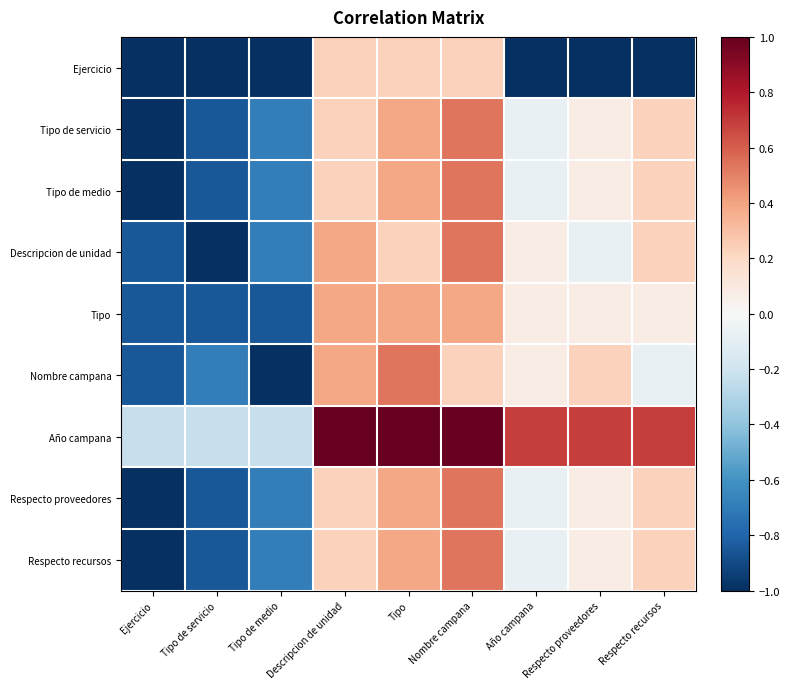

Which series has the largest total across all categories?

Año campana